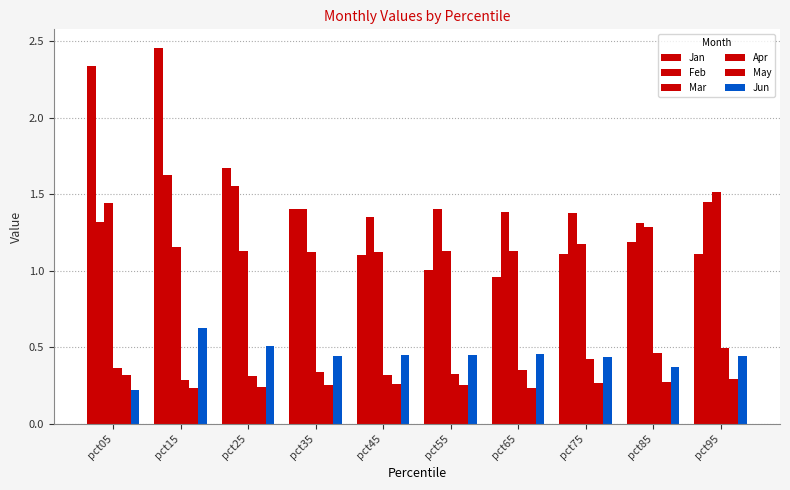

How many series are shown in this chart?

6